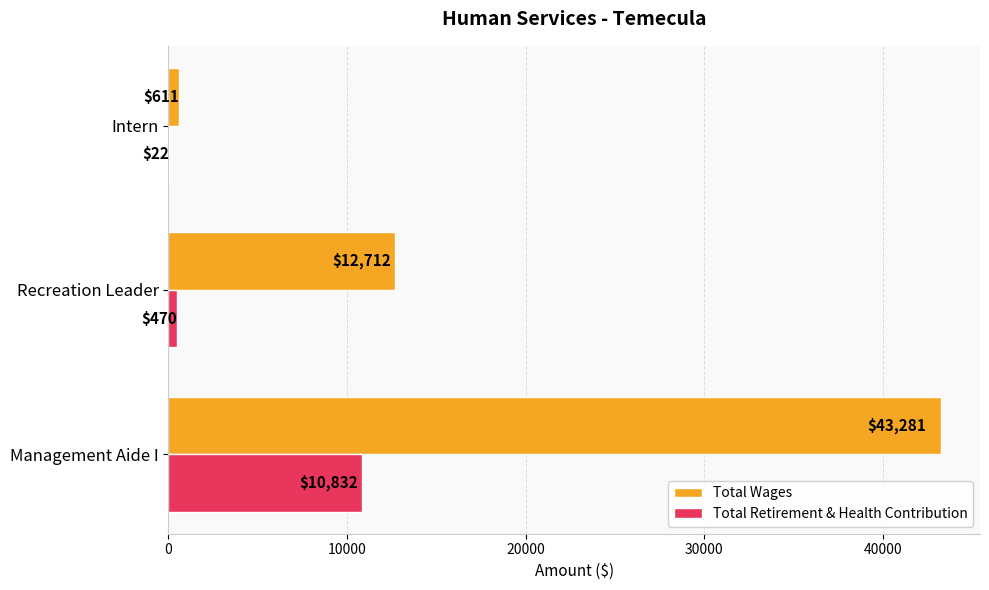

The Total Wages series shows 6708 at Recreation Leader. True or false?

False